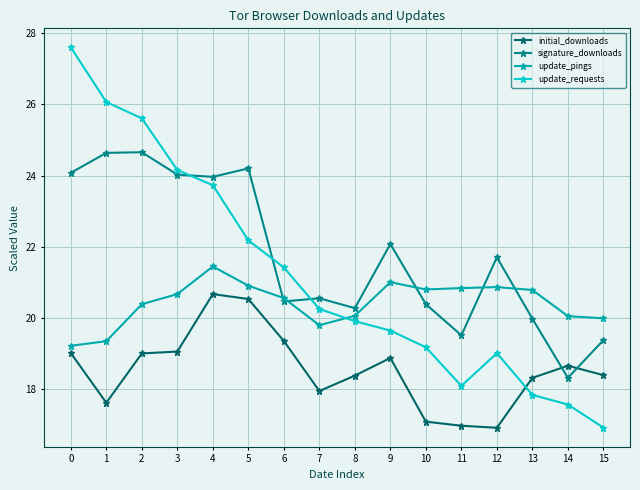

The update_pings series shows 19.8 at 7. True or false?

True